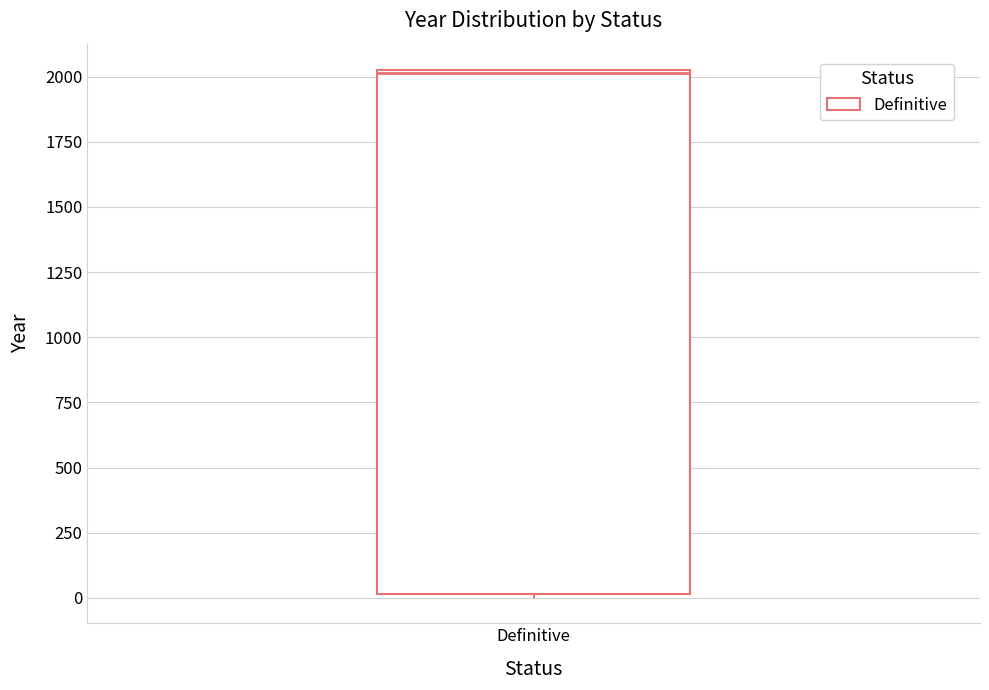

Transcribe this box plot: give where the median line is, the range the box spans, and where the two whiskers end, as read against the y-axis. The values are not printed on the chart, so give them approximately, as read against the axis.

median 2000, box 0 to 2050, whiskers 0 to 2050